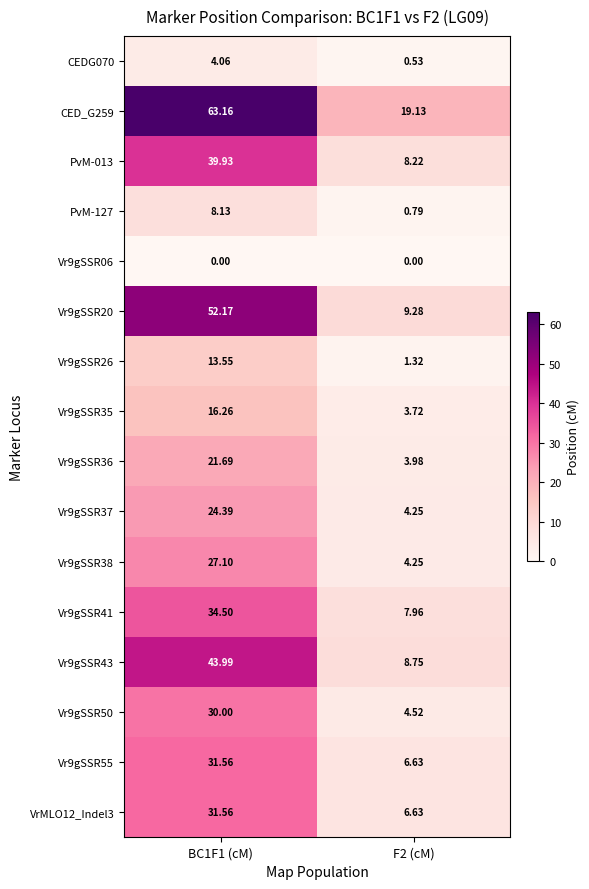

Is the value of Vr9gSSR41 at F2 (cM) greater than the value of CEDG070 at BC1F1 (cM)?

Yes